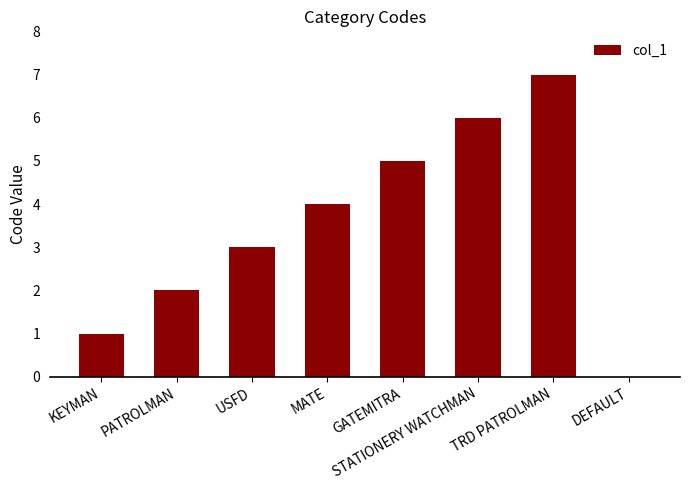

The chart shows a value of 6 at STATIONERY WATCHMAN. True or false?

True